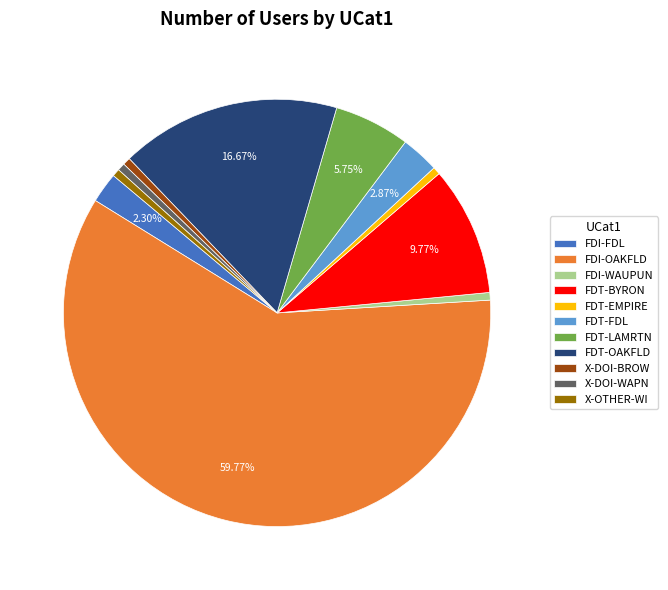

Is the sum of X-DOI-WAPN and FDI-WAUPUN greater than half?

No